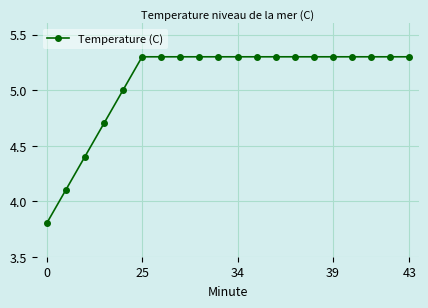

What is the maximum value shown in the chart?

5.3